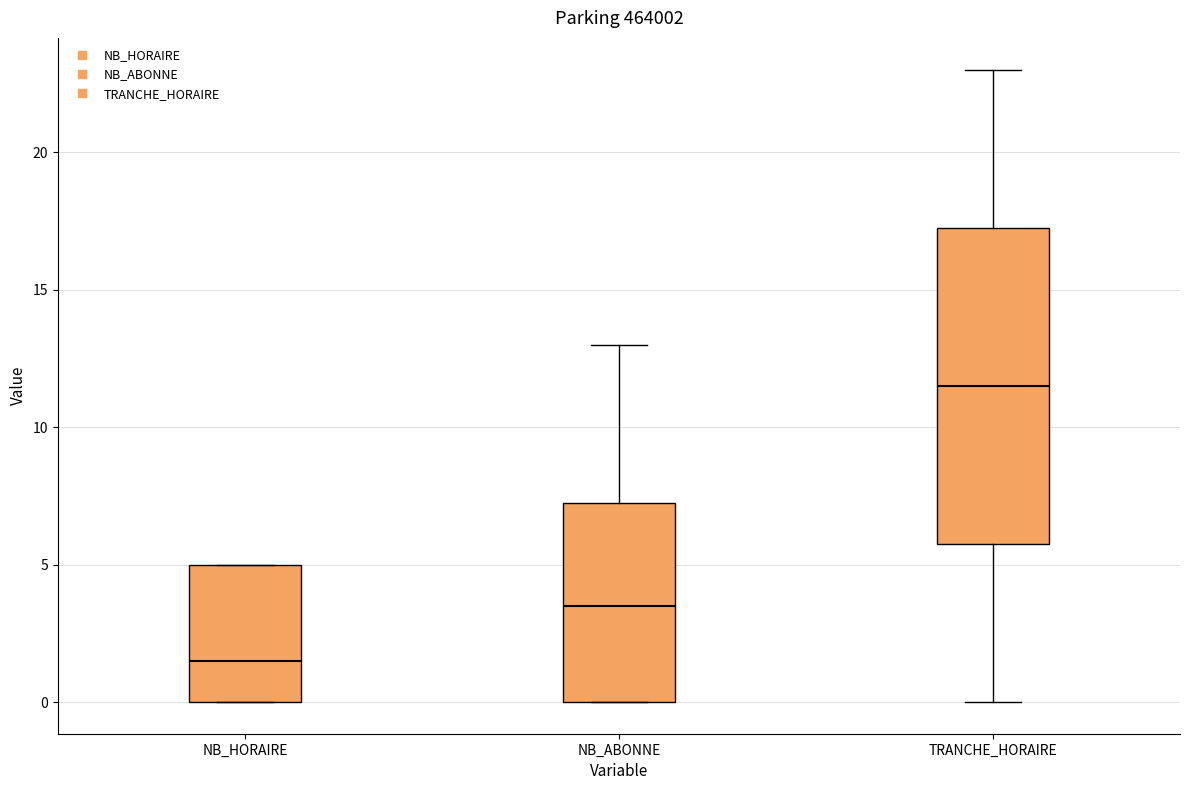

Reading left to right, transcribe this box plot: for each box, give where its median line is, the range the box spans, and where its two whiskers end, as read against the y-axis. The values are not printed on the chart, so give them approximately, as read against the axis.

NB_HORAIRE: median 1.5, box 0.0 to 5.0, whiskers 0.0 to 5.0
NB_ABONNE: median 3.5, box 0.0 to 7.5, whiskers 0.0 to 13.0
TRANCHE_HORAIRE: median 11.5, box 6.0 to 17.5, whiskers 0.0 to 23.0